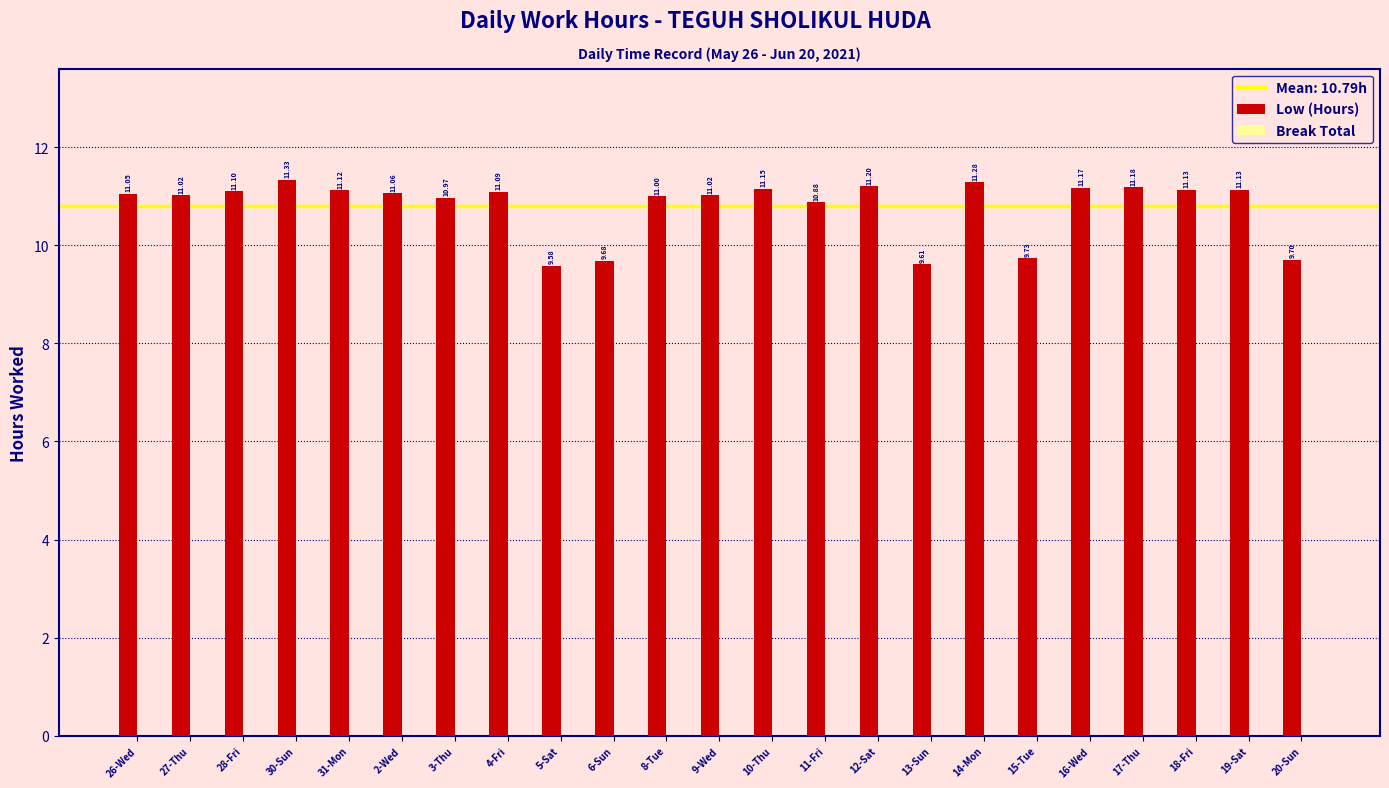

What is the difference between the maximum and second lowest values?

1.7